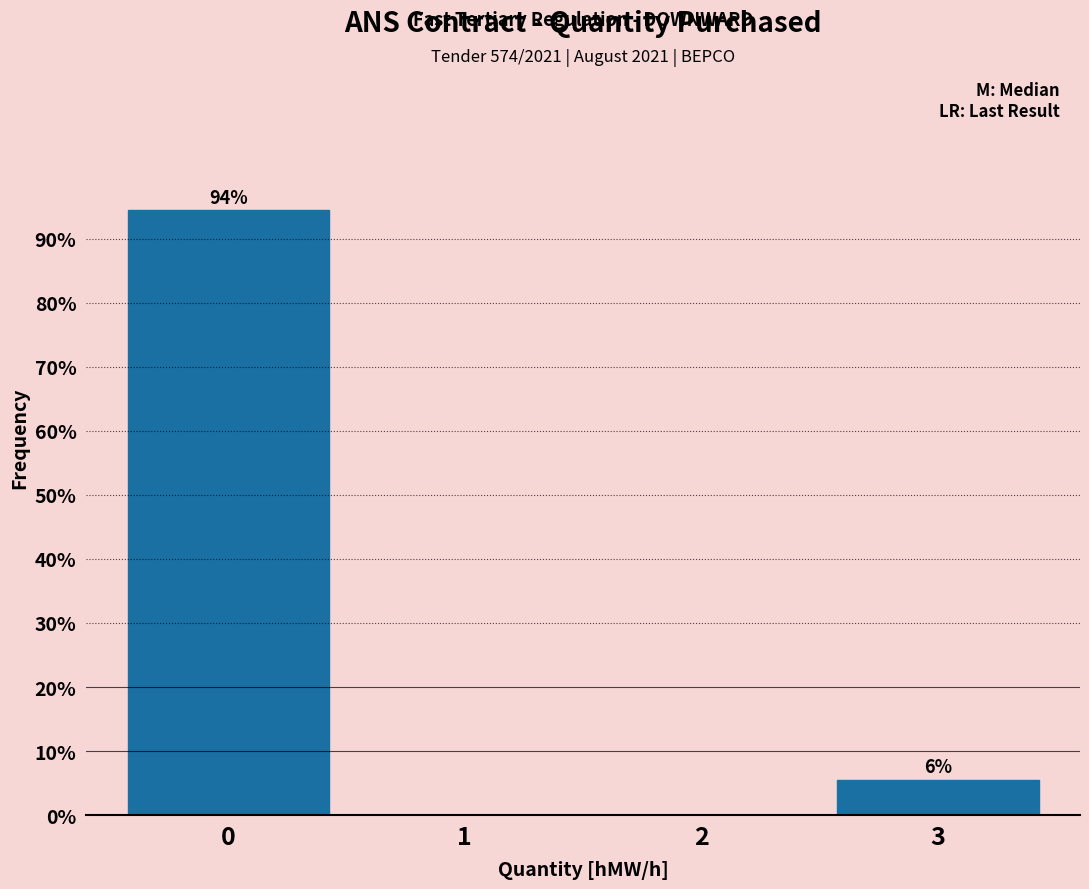

Over which range of the x-axis is the bar tallest?

-0.5 to 0.5